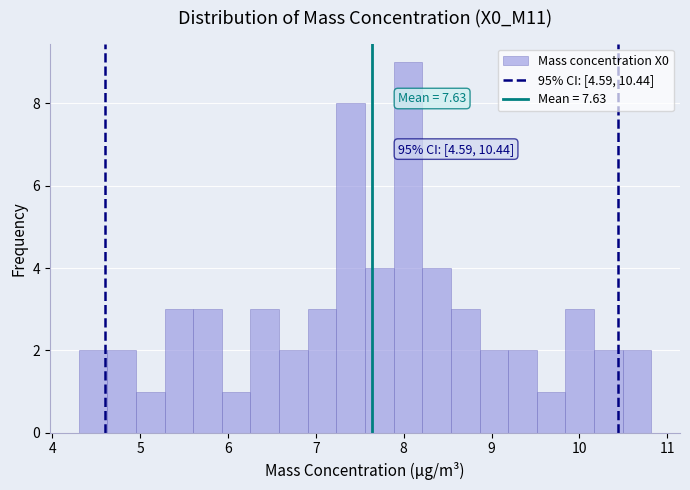

Read against the x-axis, roughly where is the centre of the tallest bar?

8.0